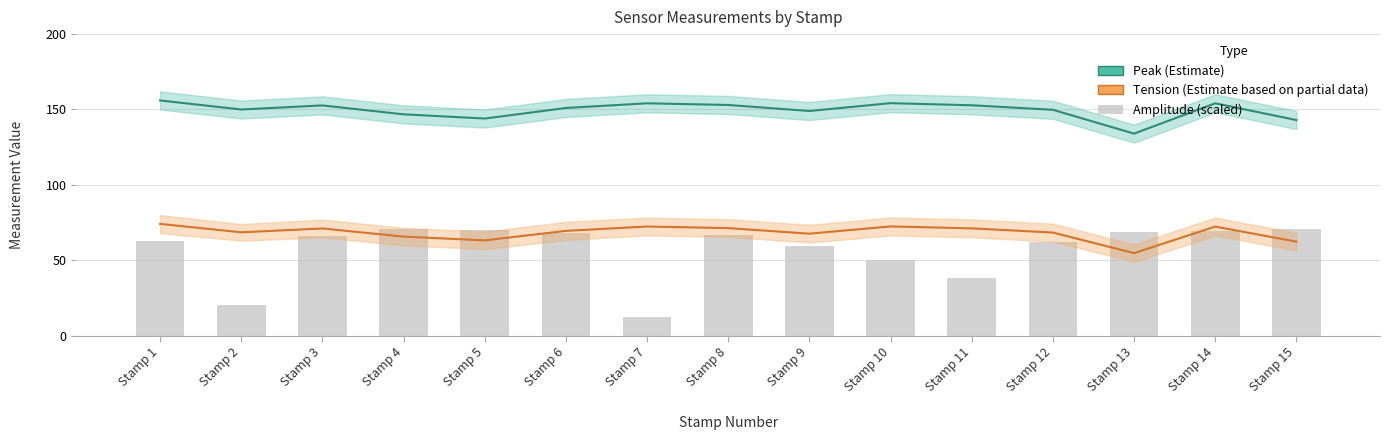

How many series are shown in this chart?

3